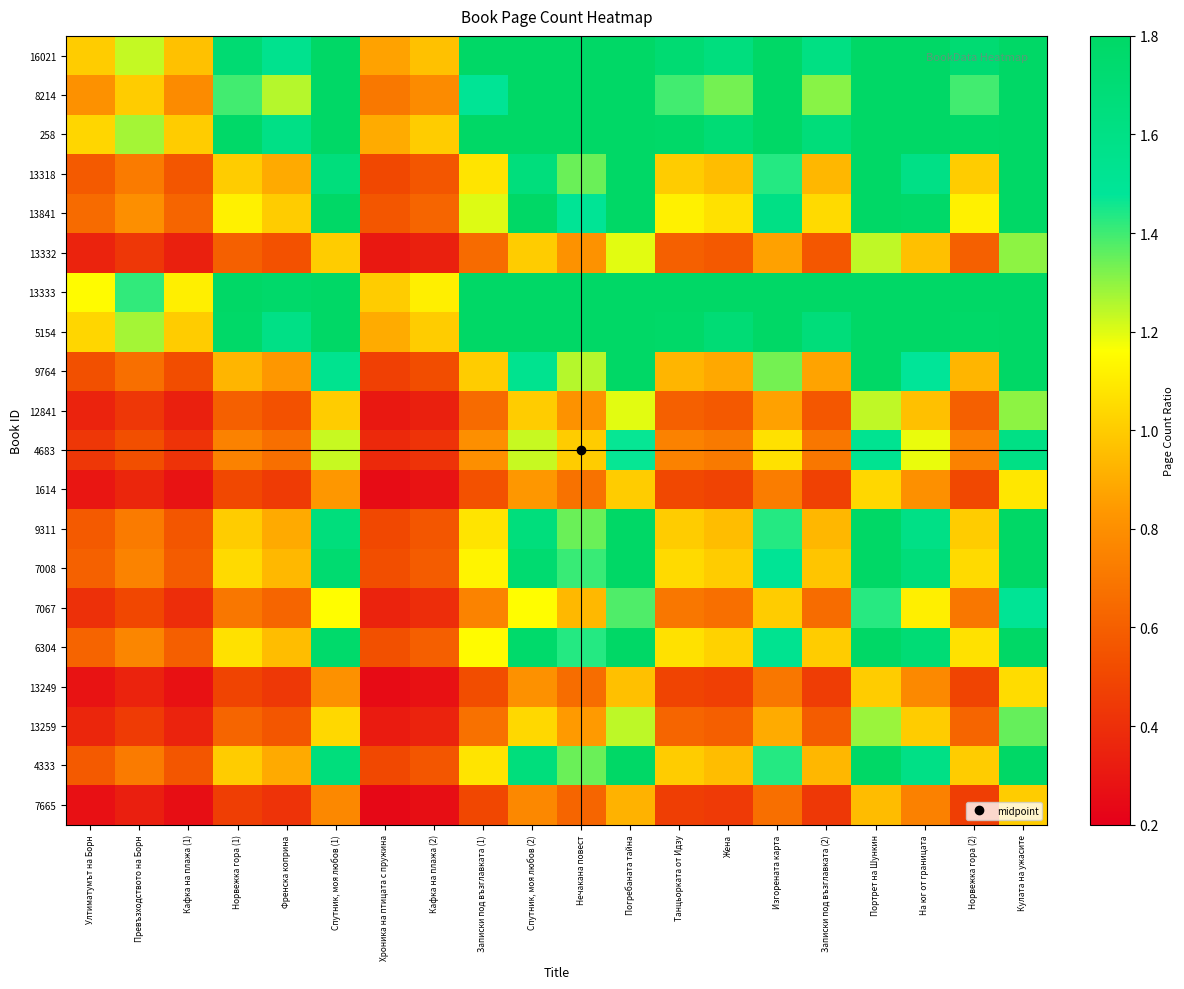

What is the spread (max minus min) of values at Хроника на птицата с пружина?

0.8